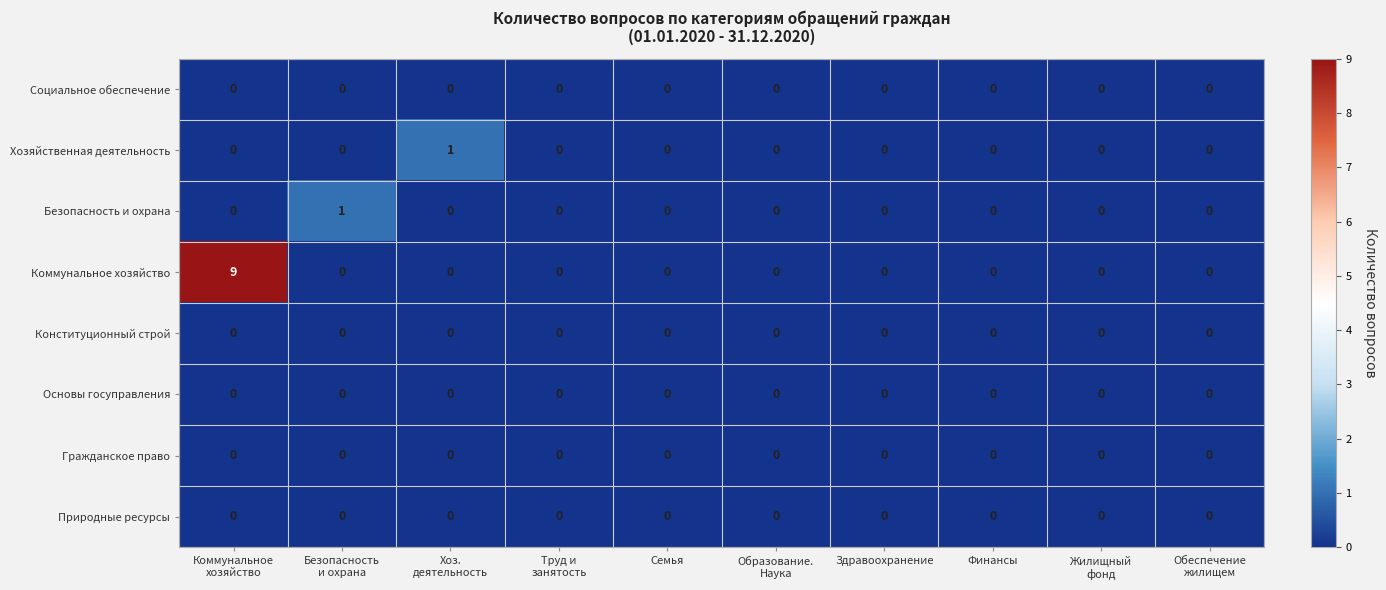

Which series has the widest spread of values?

Коммунальное хозяйство